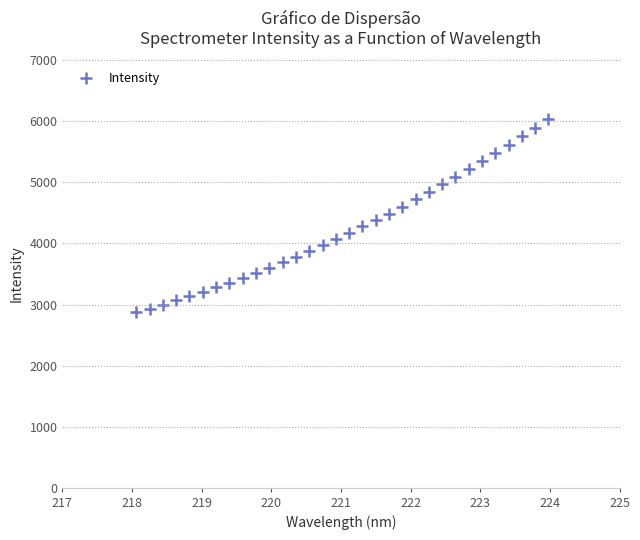

What is the range of Y values (max minus min)?

3172.2